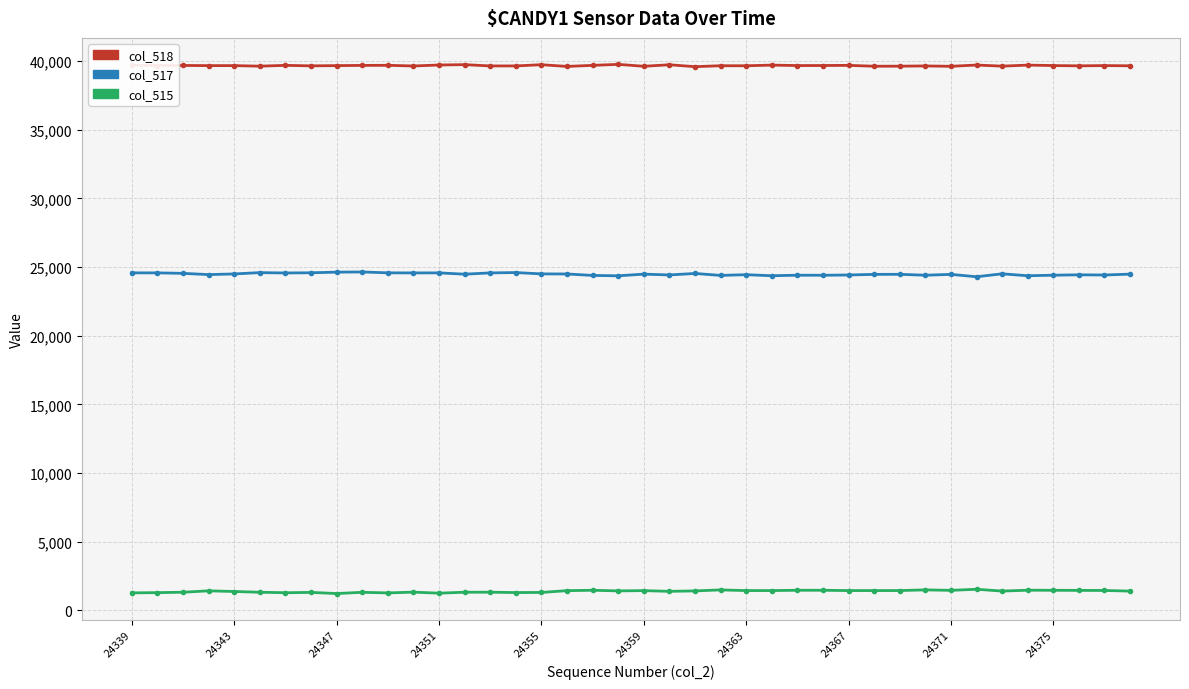

Which series has the largest total across all categories?

col_518